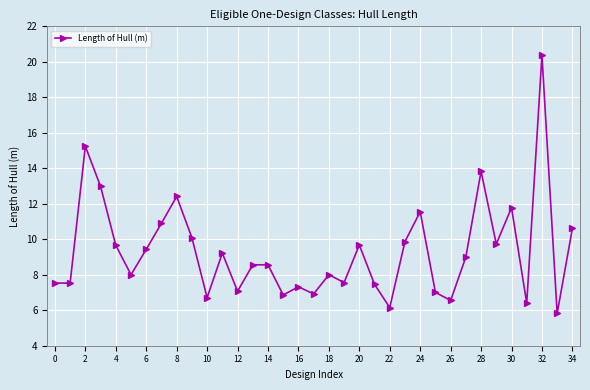

Count the number of categories in the chart.

35